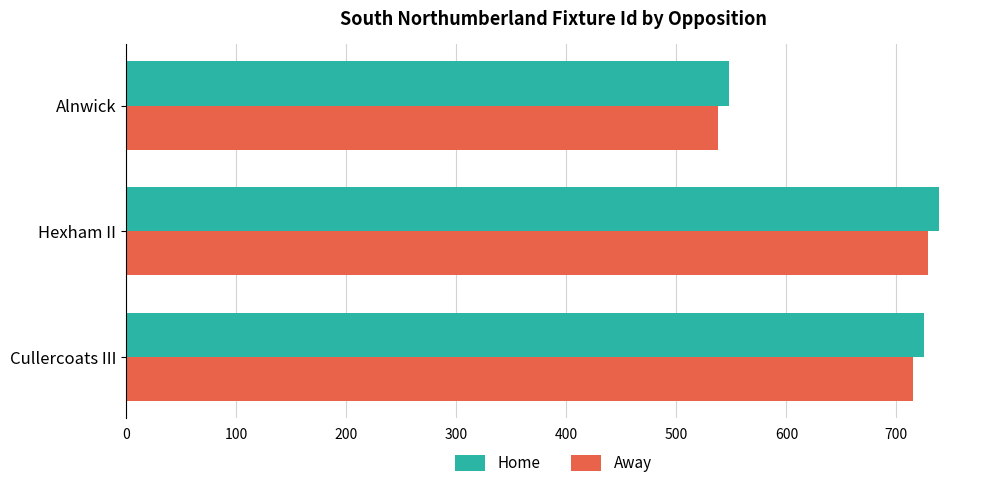

What is the difference between the maximum and minimum values in the Away series?

191